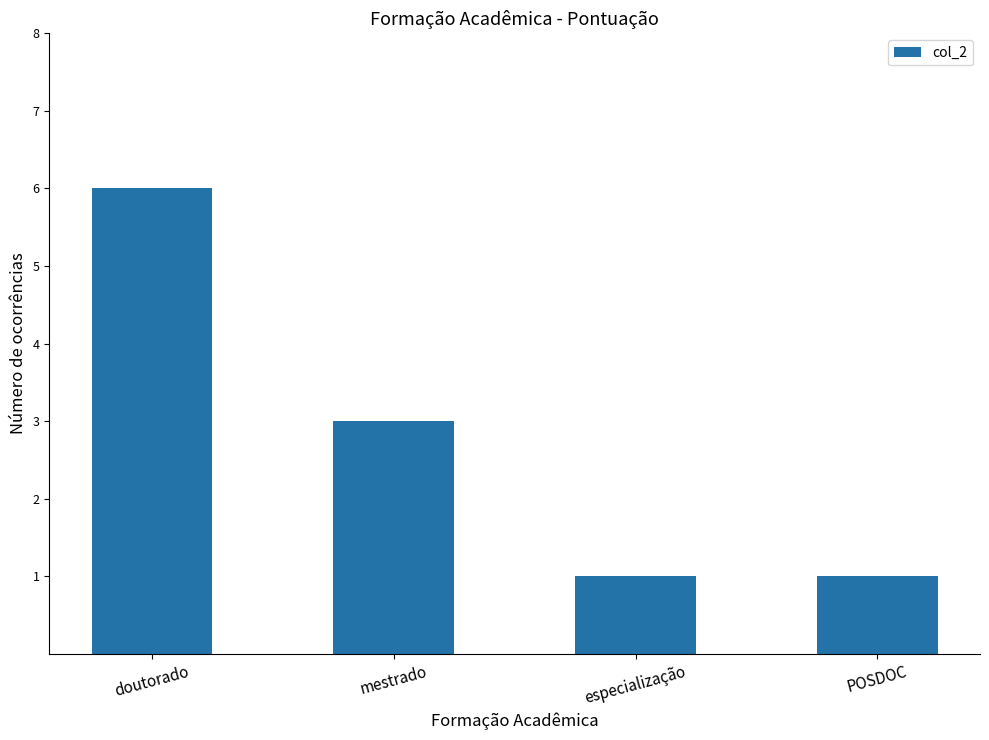

What is the difference between the maximum and minimum values?

5